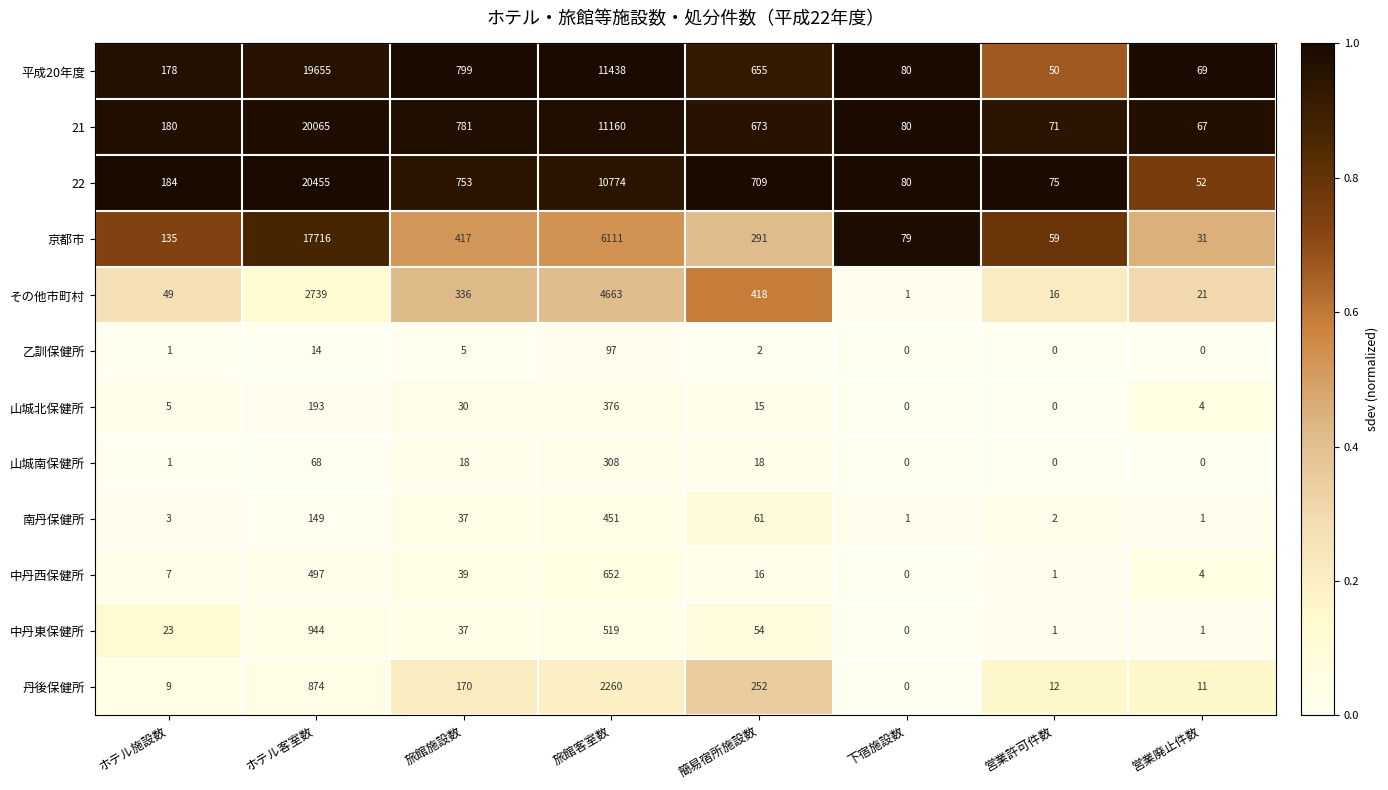

Between 簡易宿所施設数 and 下宿施設数, which series saw the biggest shift?

22